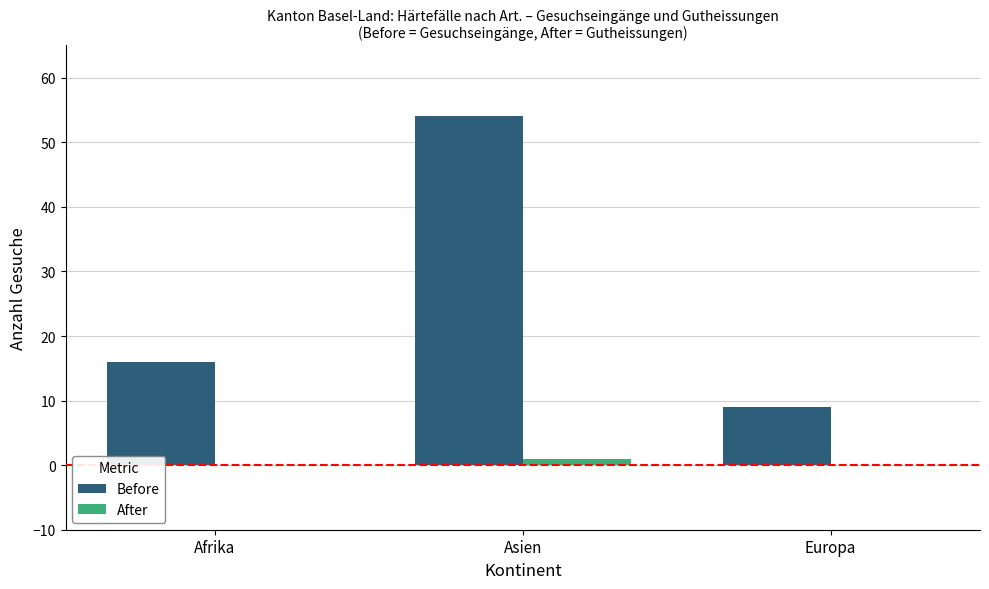

Which label corresponds to the largest value in the chart?

Asien